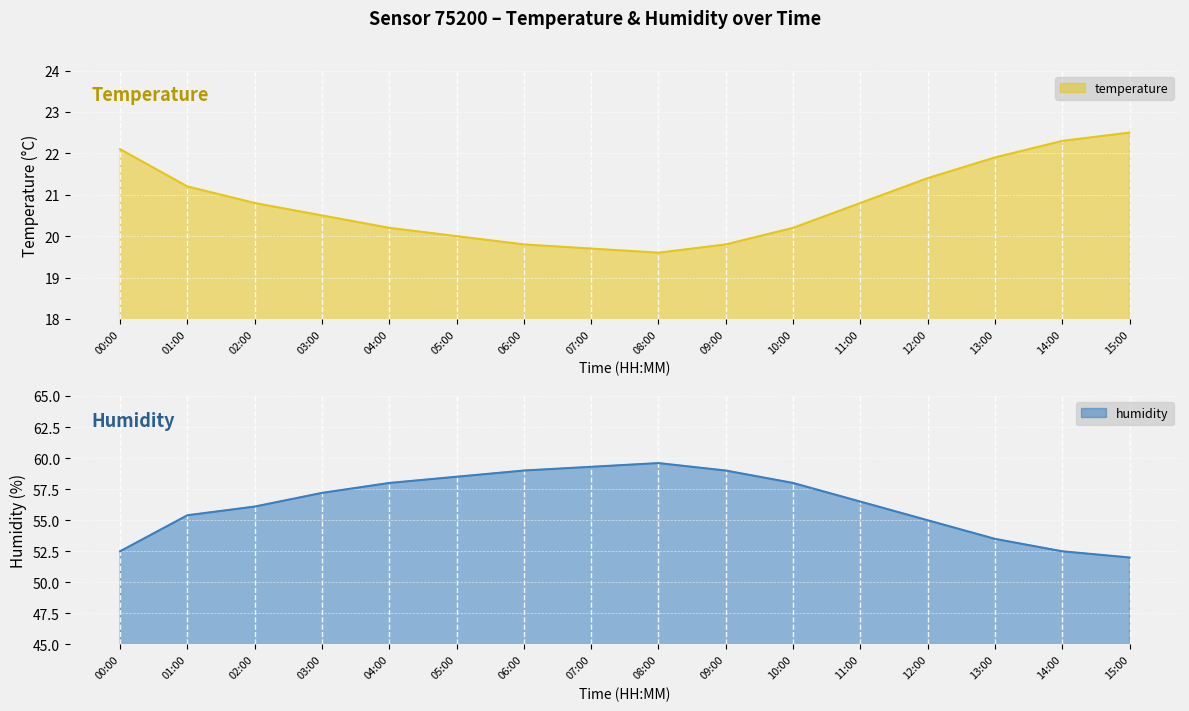

At how many categories does at least one series exceed 47?

16